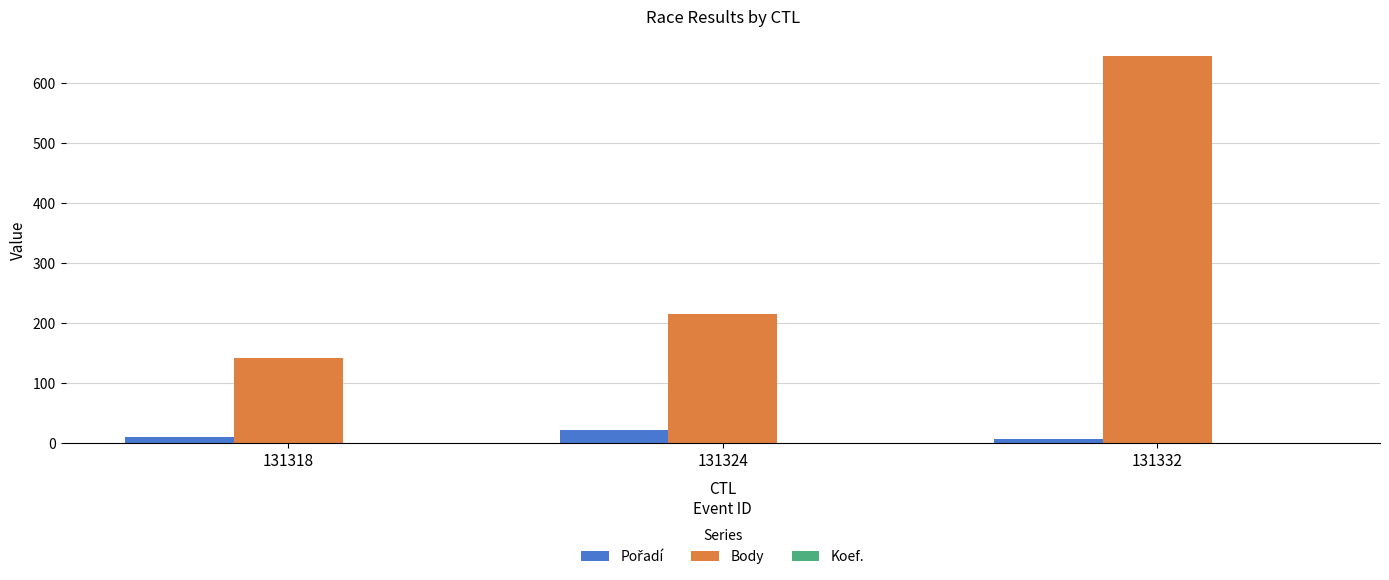

What is the greatest value displayed?

645